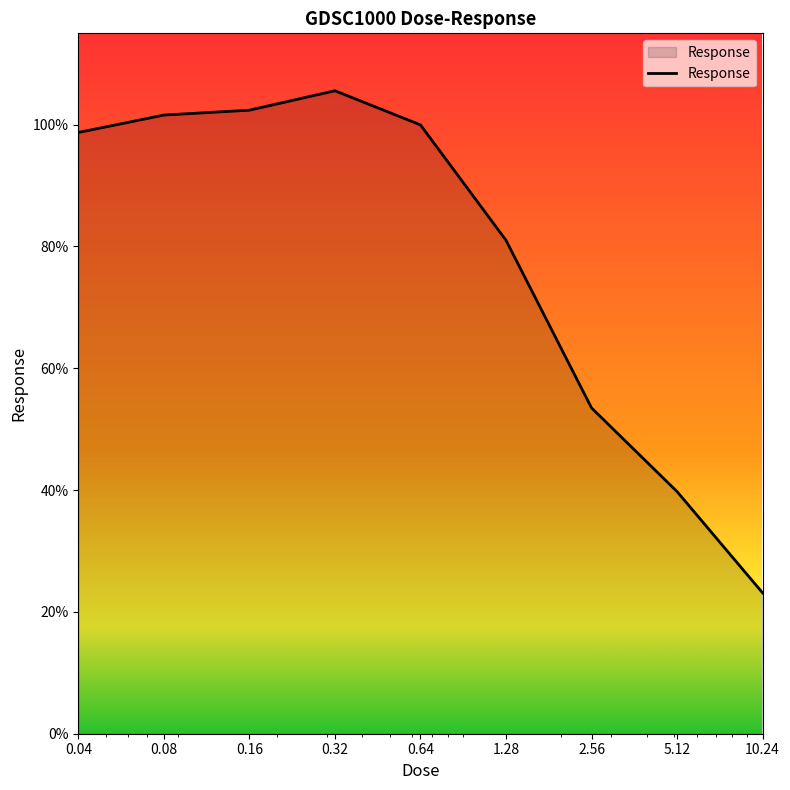

What is the greatest value displayed?

105.6